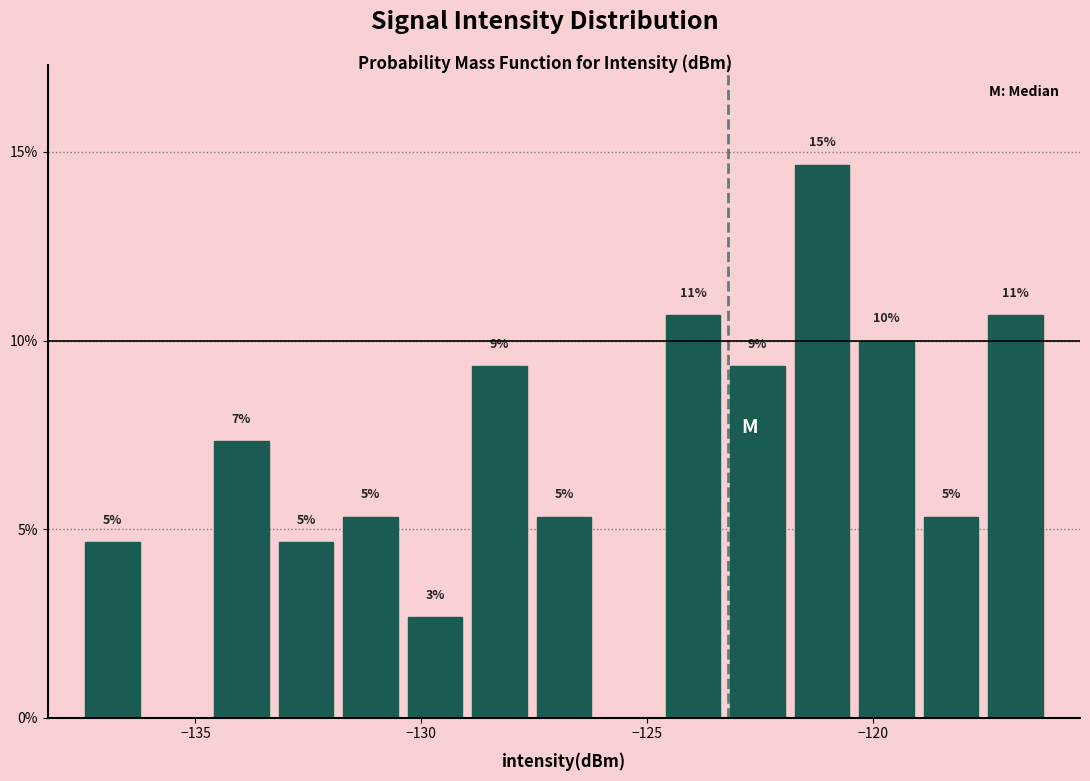

Read against the x-axis, roughly where is the centre of the tallest bar?

-121.0